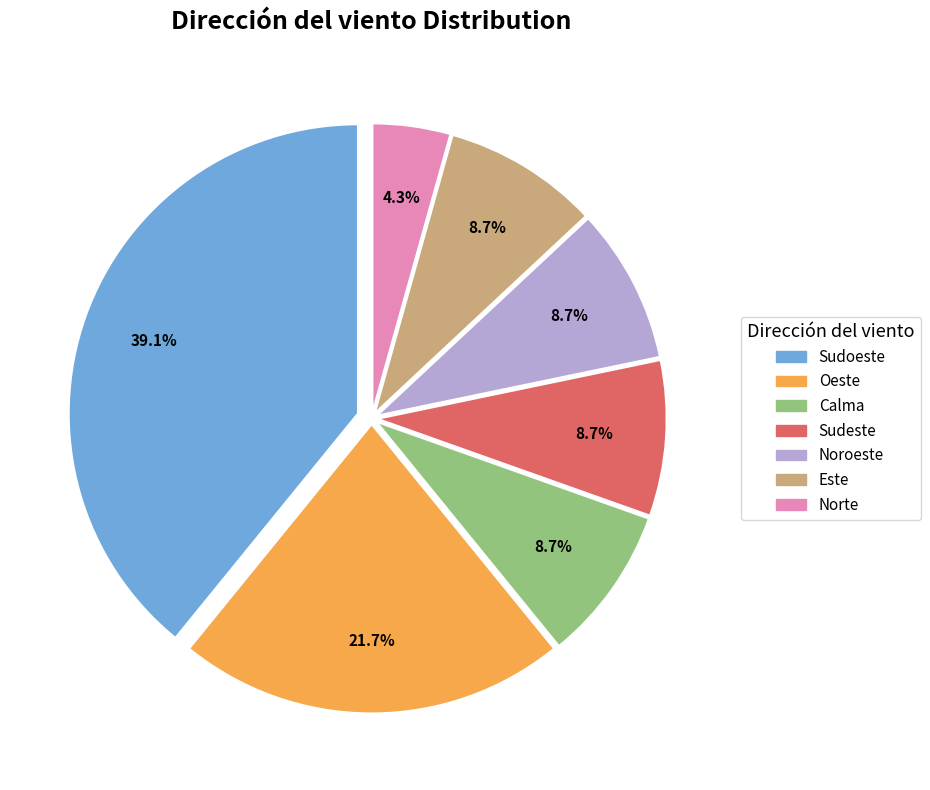

Does any single category account for the majority?

No